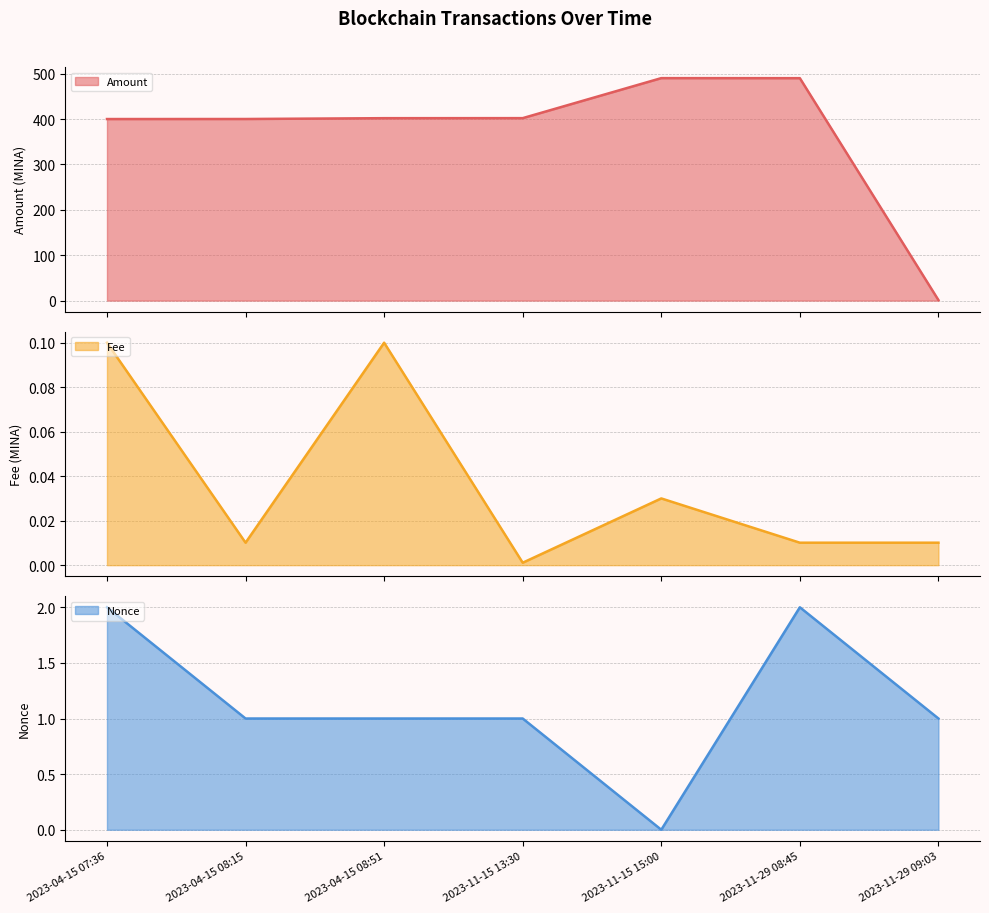

What is the spread (max minus min) of values at 2023-11-29 09:03?

1.1